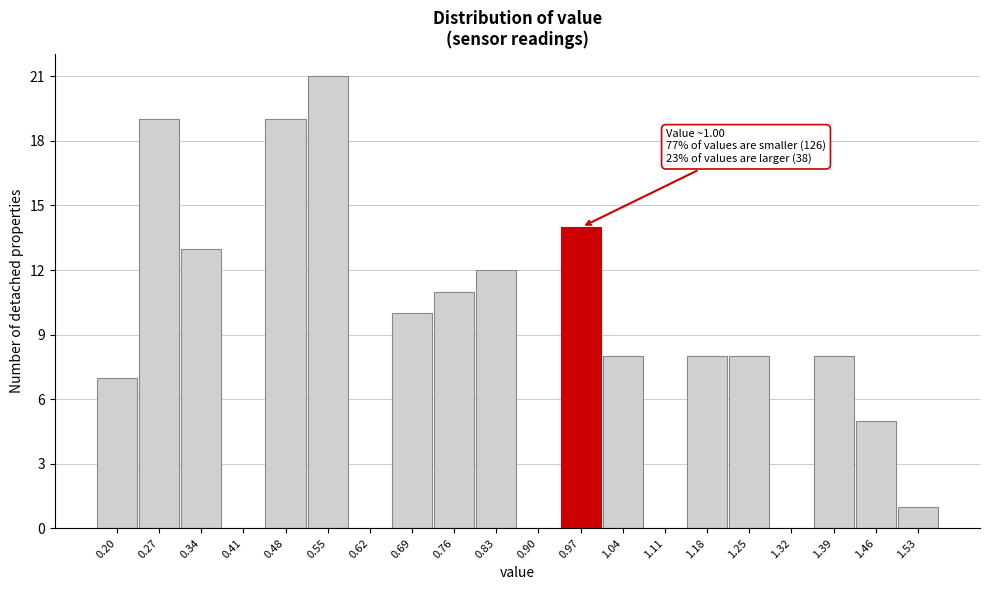

Reading left to right, transcribe all the data shown in this chart.

0.20=7	0.27=19	0.34=13	0.41=0	0.48=19	0.55=21	0.62=0	0.69=10	0.76=11	0.83=12	0.90=0	0.97=14	1.04=8	1.11=0	1.18=8	1.25=8	1.32=0	1.39=8	1.46=5	1.53=1